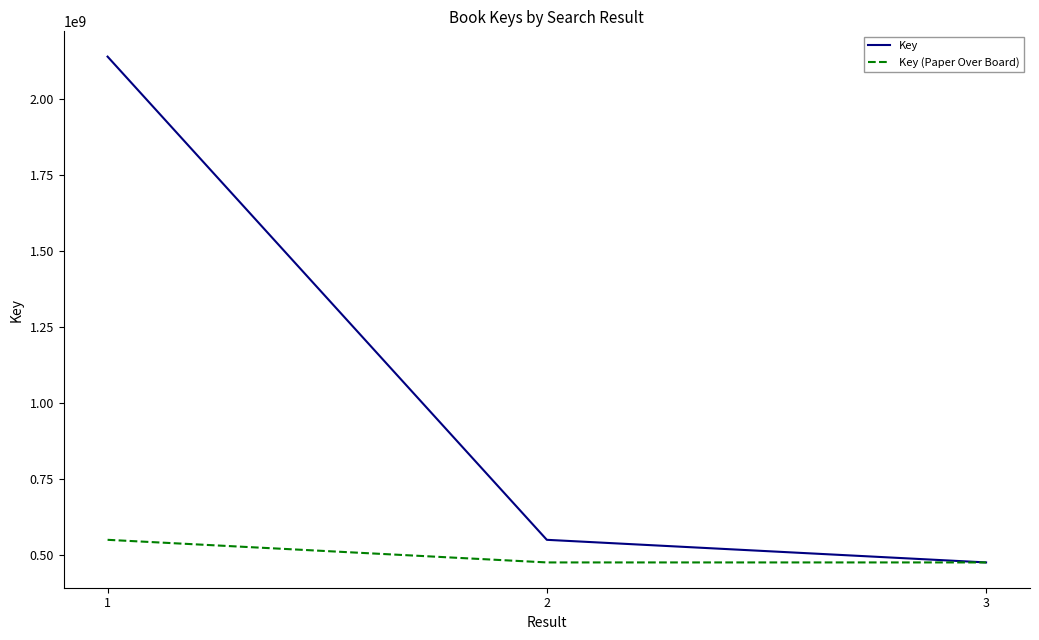

Count the number of data series in this chart.

2